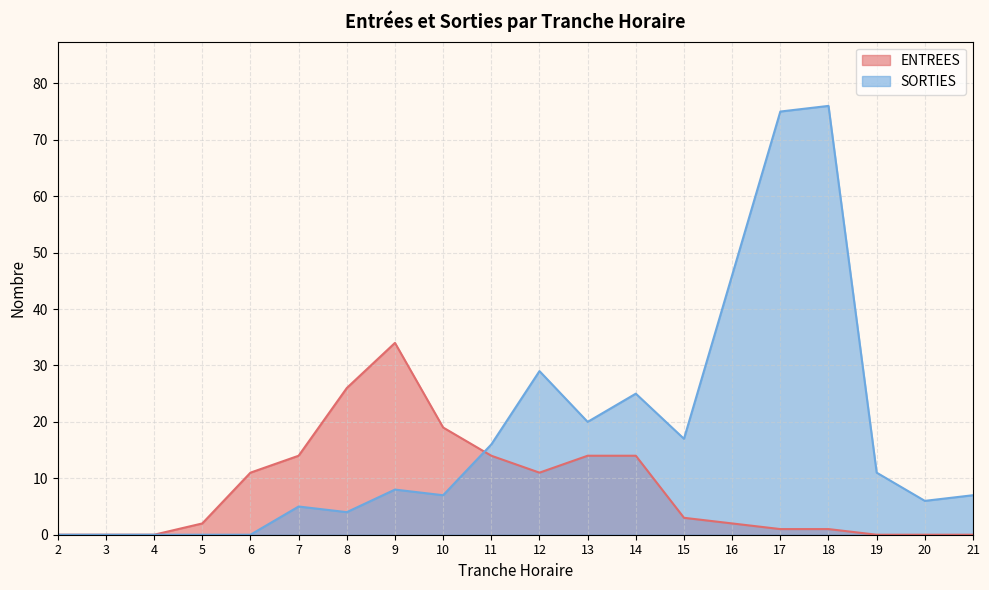

What is the difference between the maximum and minimum values in the ENTREES series?

34